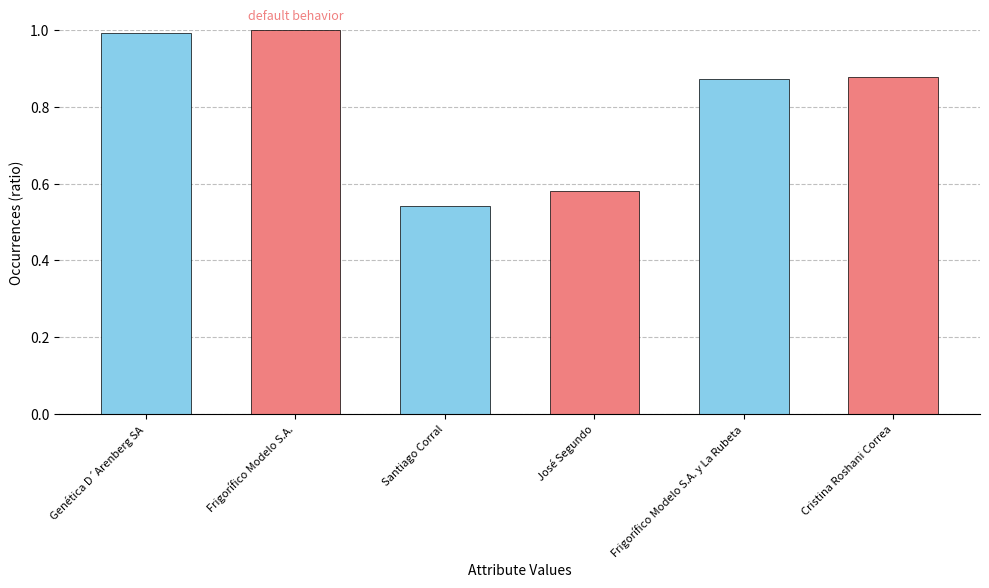

What is the average value?

0.8